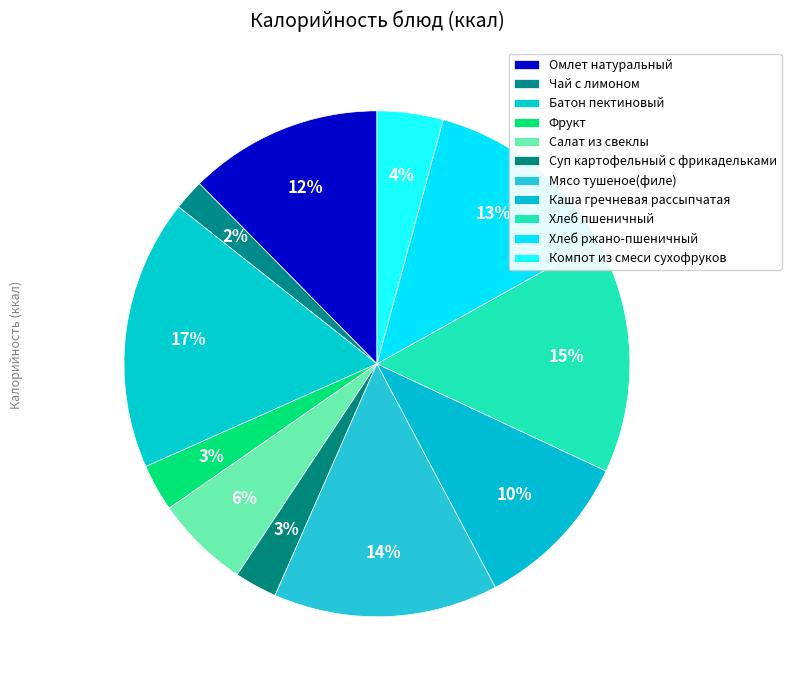

How many slices are in this pie chart?

11